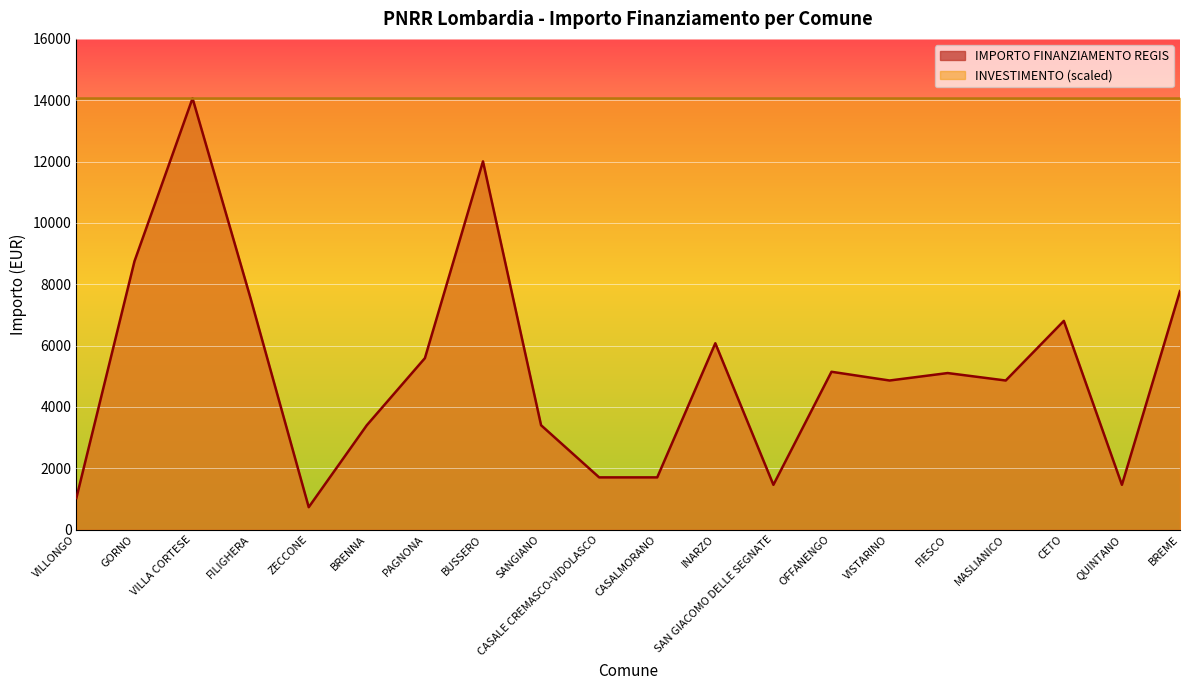

What is the label of the 16th point from the left?

FIESCO